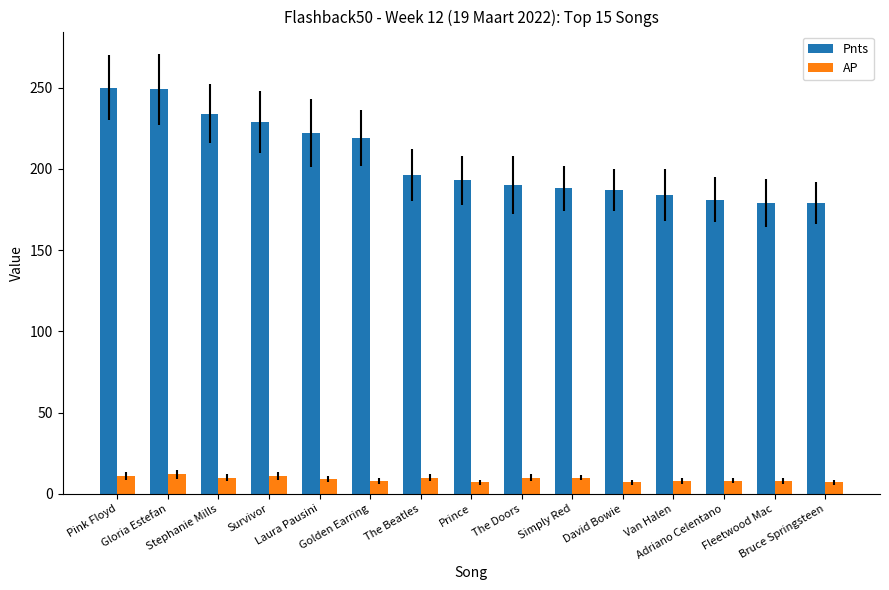

At how many categories does at least one series exceed 42?

15